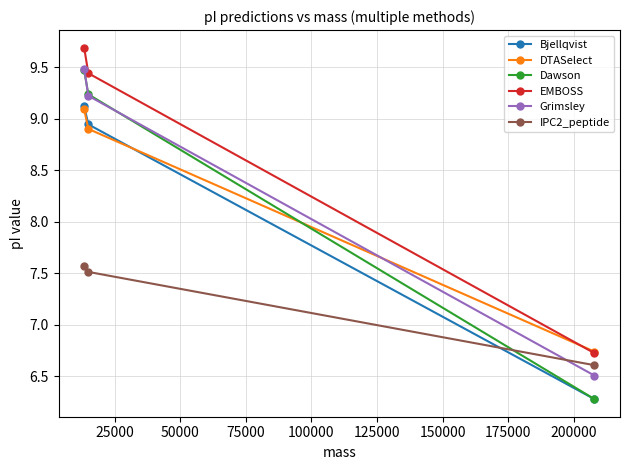

Which series has the largest range (max minus min)?

Dawson